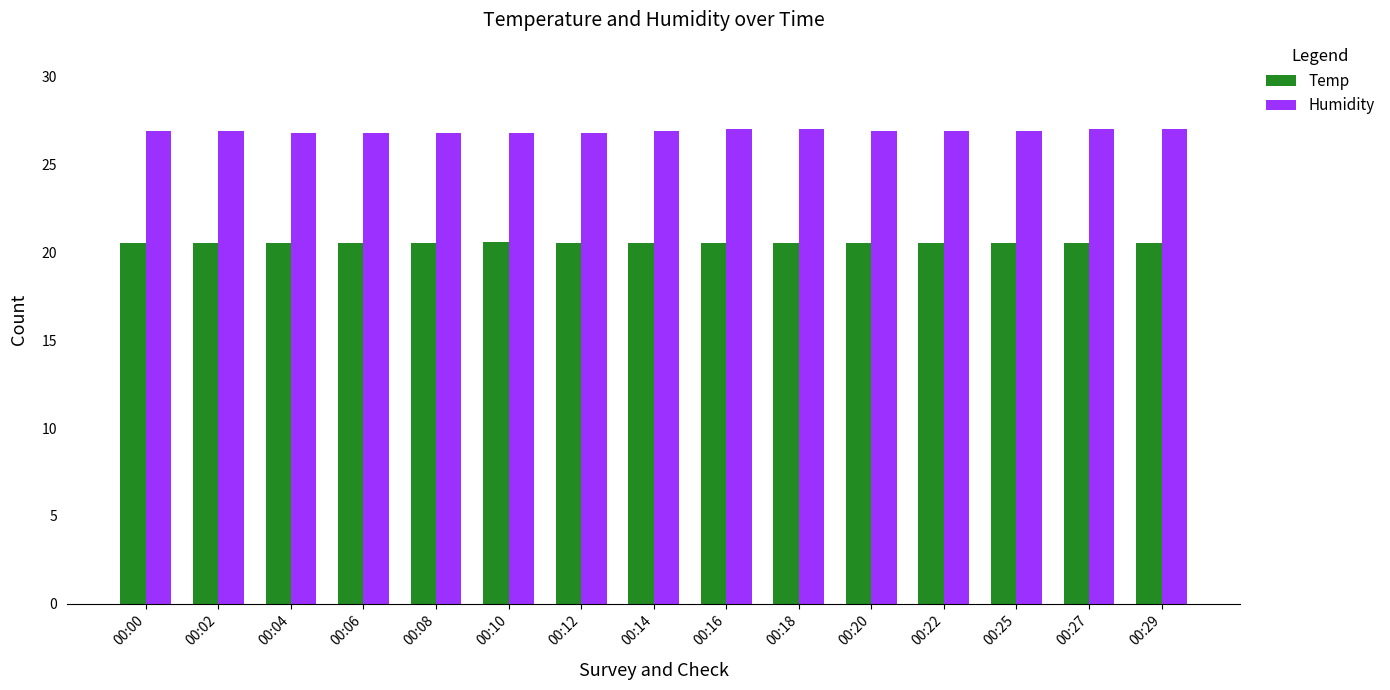

What is the value of the Temp bar at the 5th from the left?

20.5